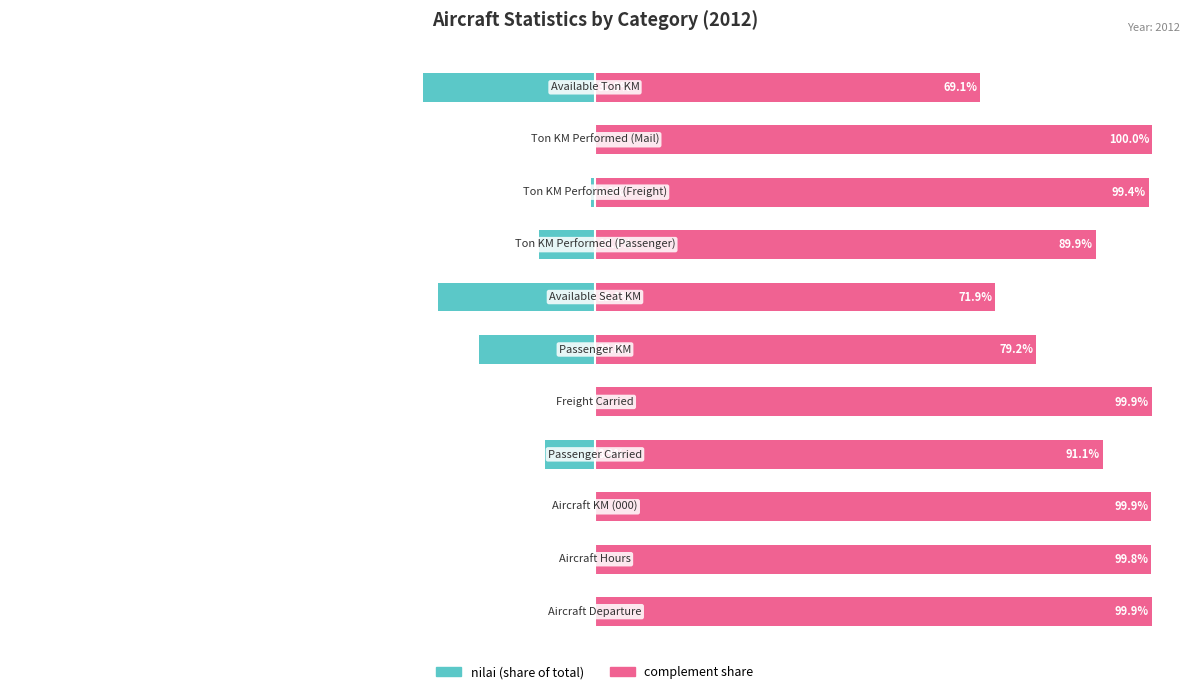

What is the average value of the complement share series?

90.9